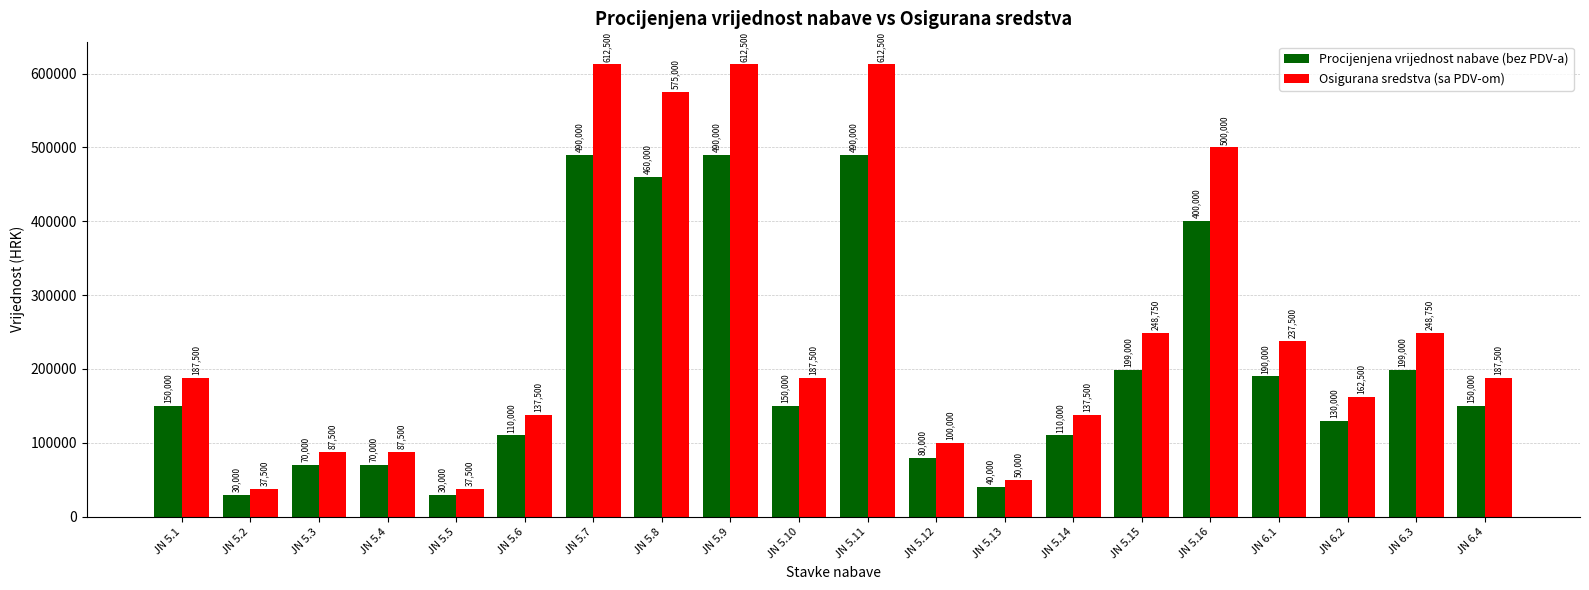

At how many categories does at least one series exceed 400692?

5